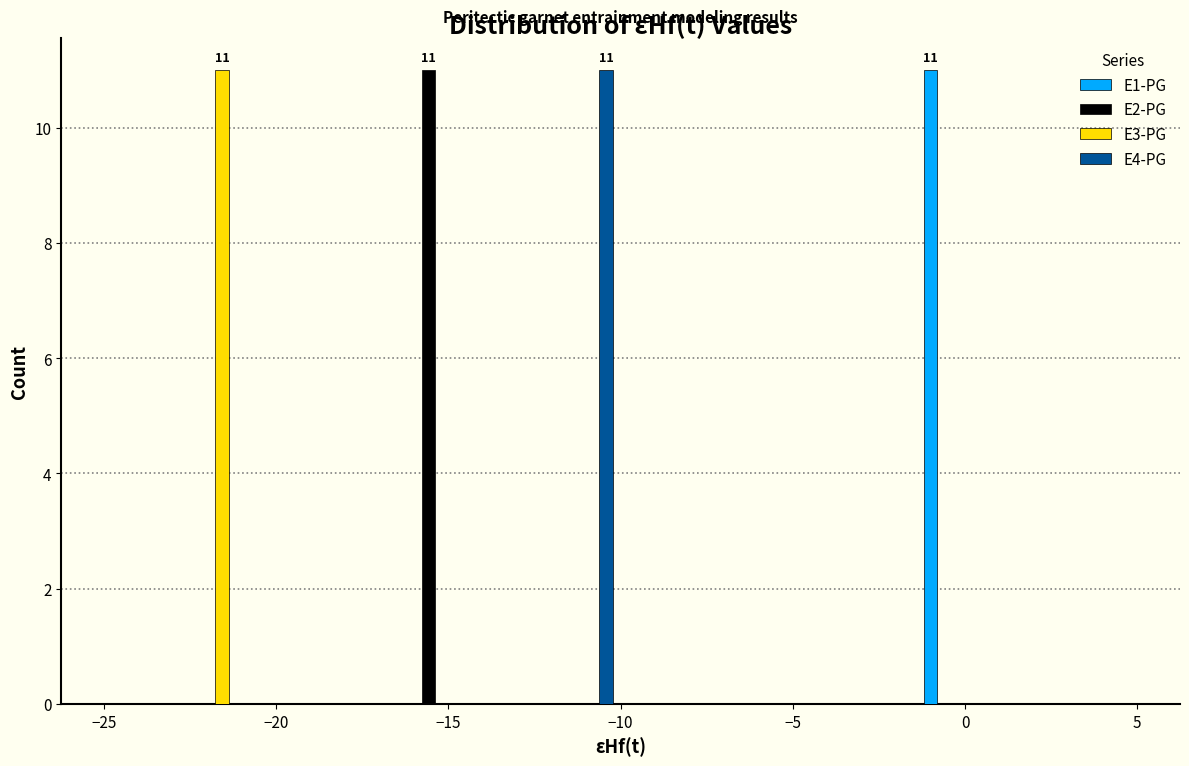

In the E2-PG series, which range on the x-axis has the tallest bar?

-16.5 to -14.5